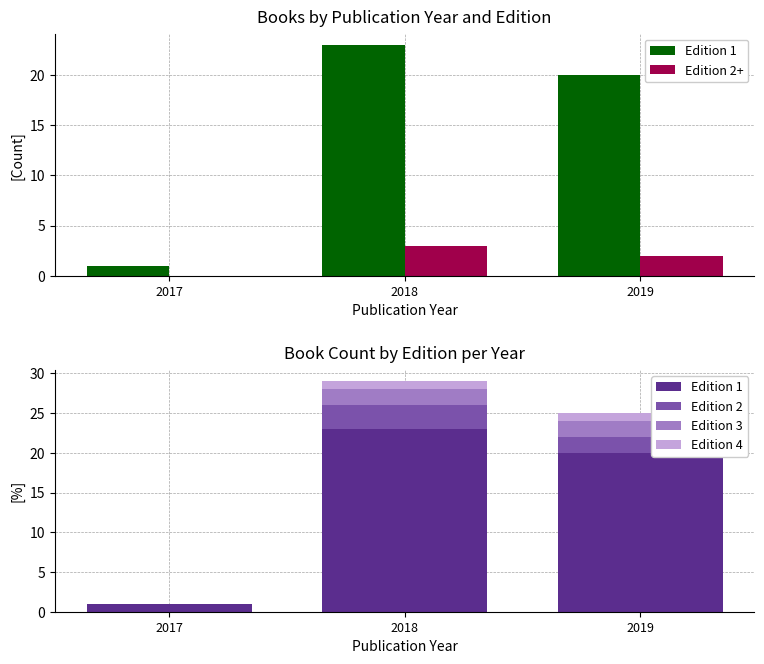

What is the sum of the Edition 3 values at 2017 and 2019?

2